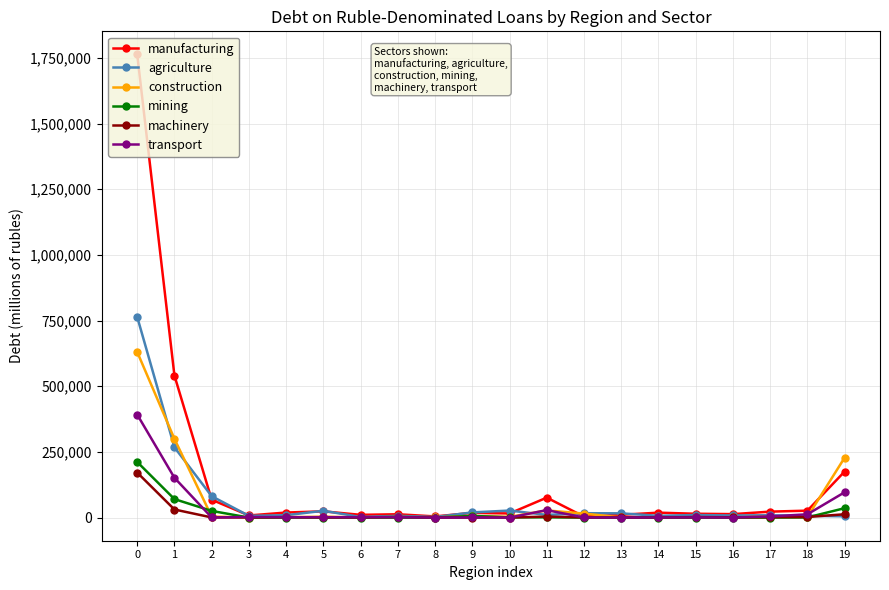

True or false: manufacturing has more than 2 interior local peaks.

True